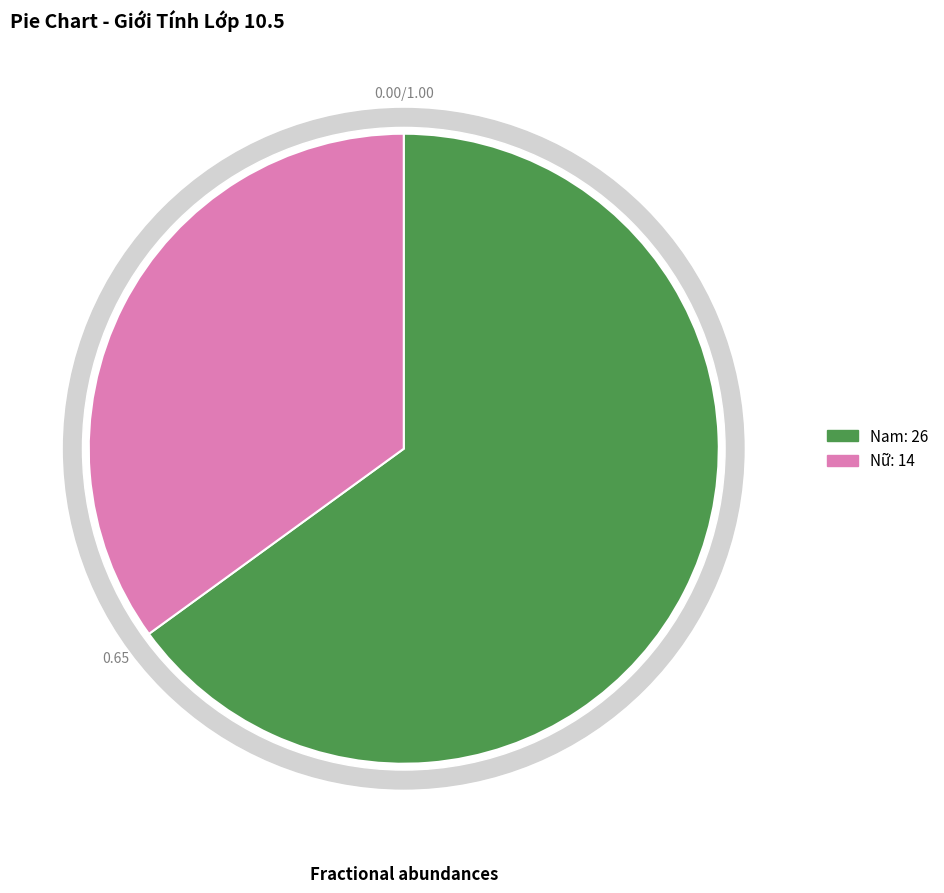

Count the number of slices in the pie.

2